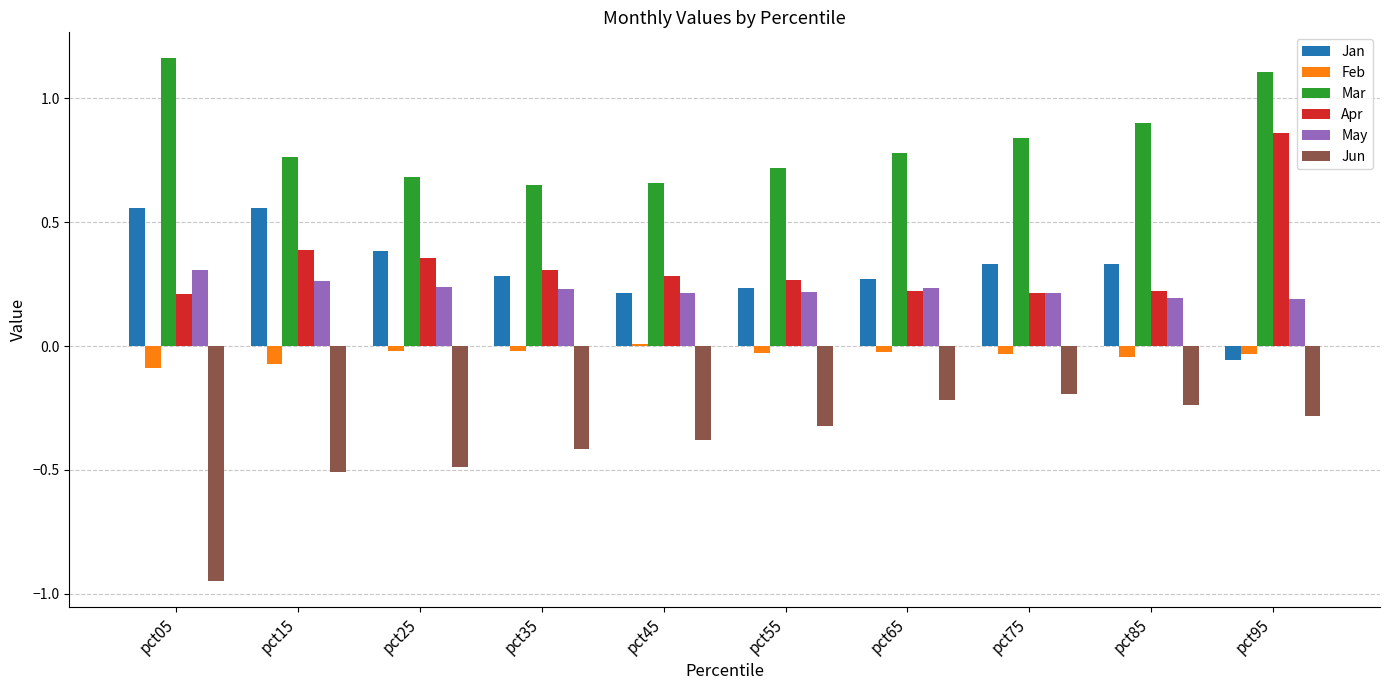

What are all the series names shown in the legend?

Jan, Feb, Mar, Apr, May, Jun